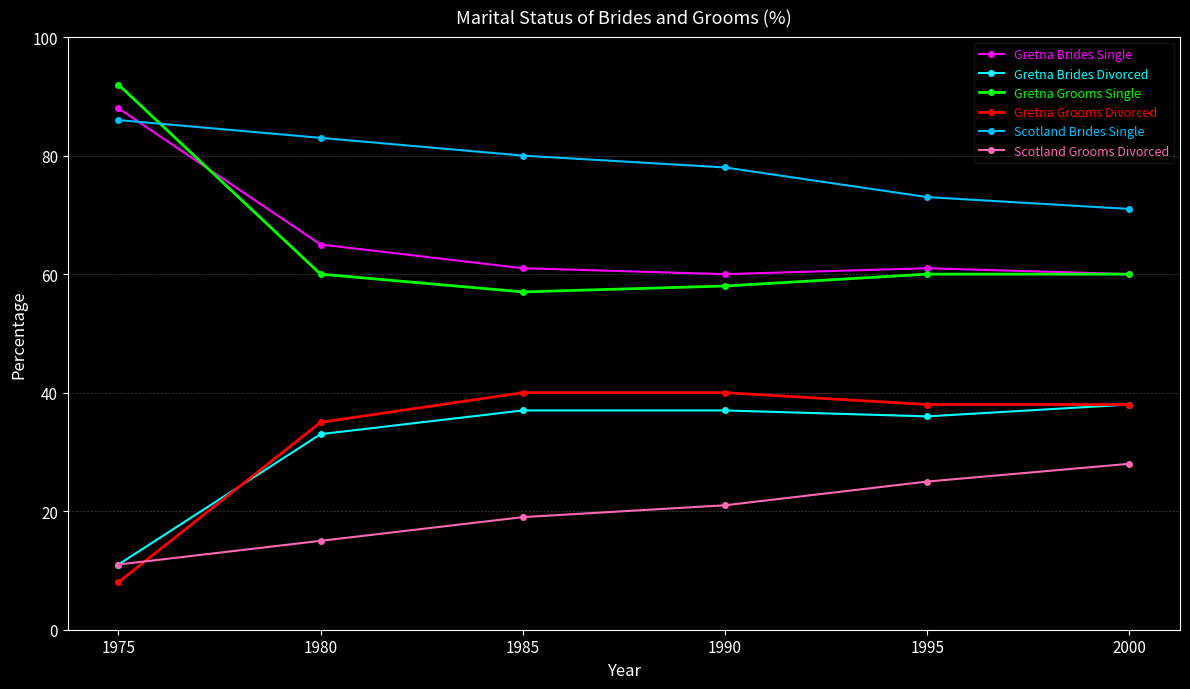

How many interior local valleys does the Gretna Grooms Single series have?

1